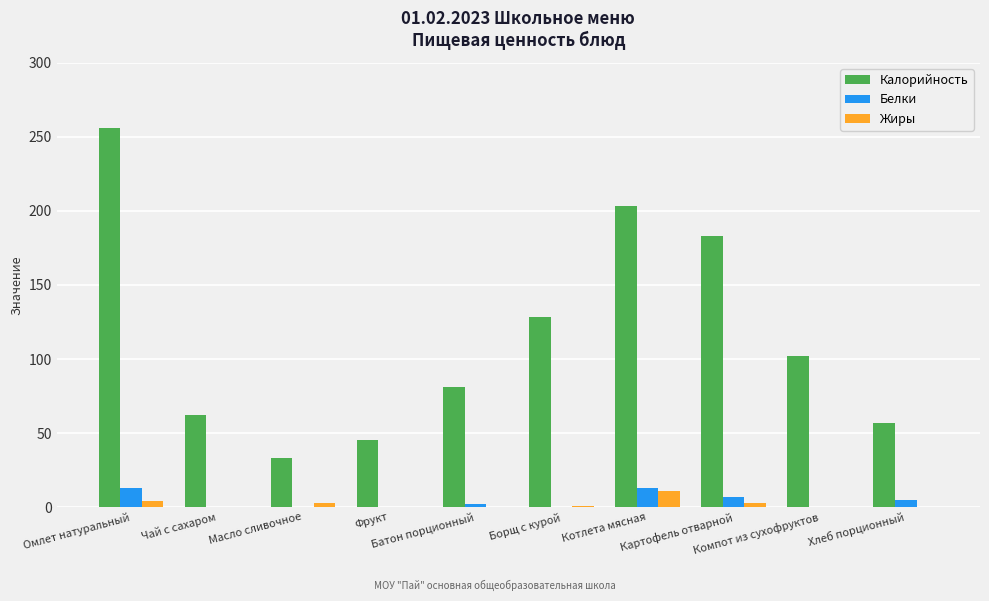

Which series has the largest total across all categories?

Калорийность